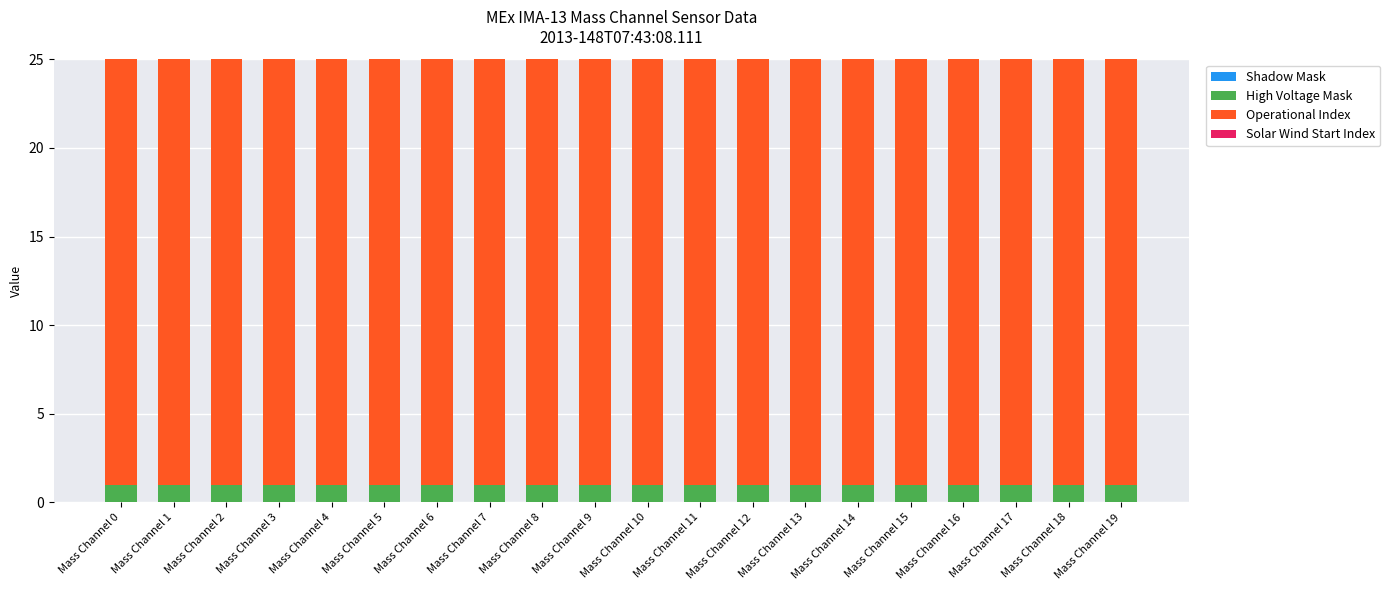

What is the total value across all series at Mass Channel 15?

25